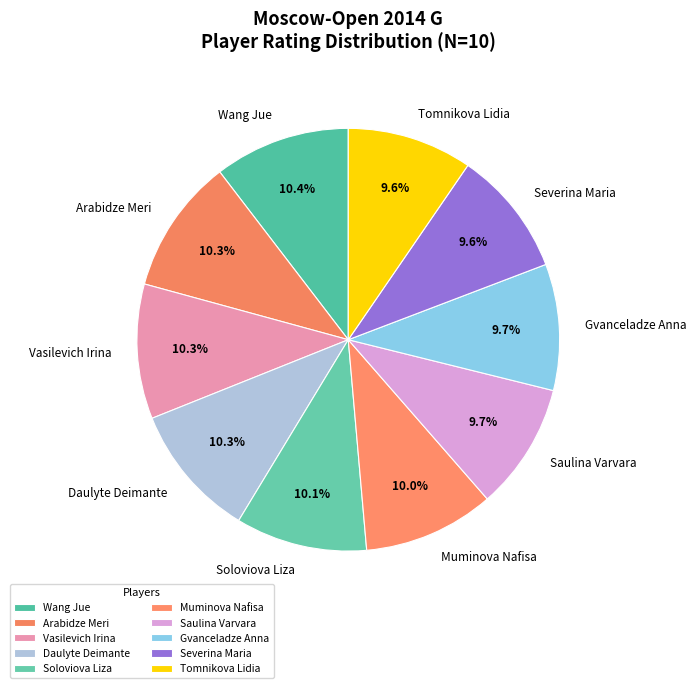

Combined, what portion of the pie is Saulina Varvara and Daulyte Deimante?

20.0%